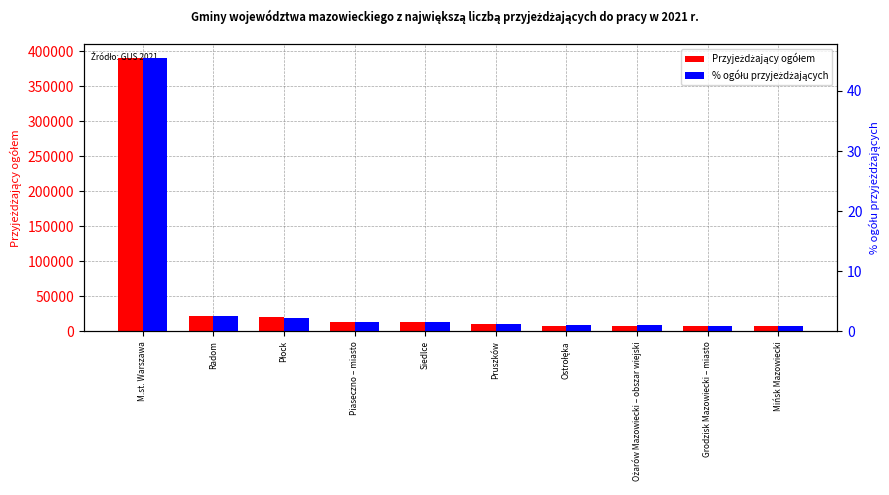

What is the minimum value for Przyjeżdżający ogółem?

7982.0